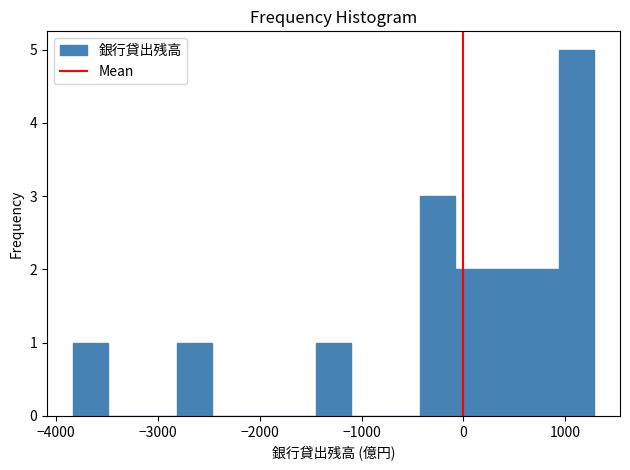

Around what value on the x-axis is the tallest bar? Give the approximate position of its centre, as read against the axis.

1100